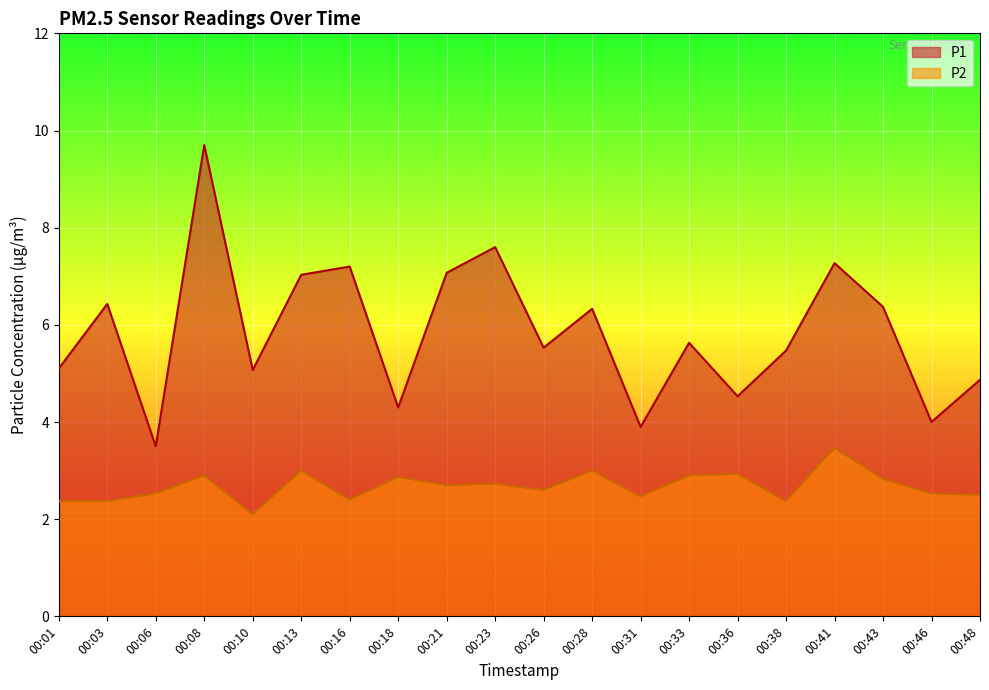

True or false: P1 and P2 cross at least once.

False